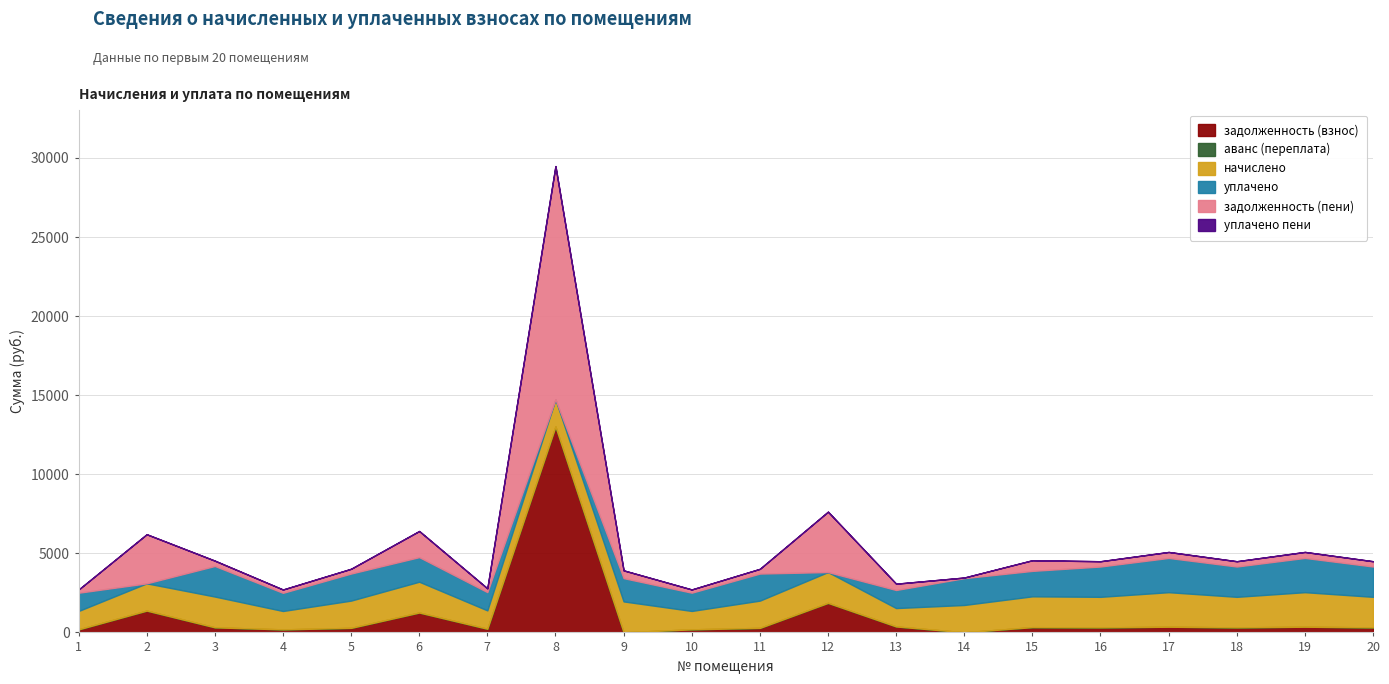

Which series changed the most between 7 and 20?

начислено